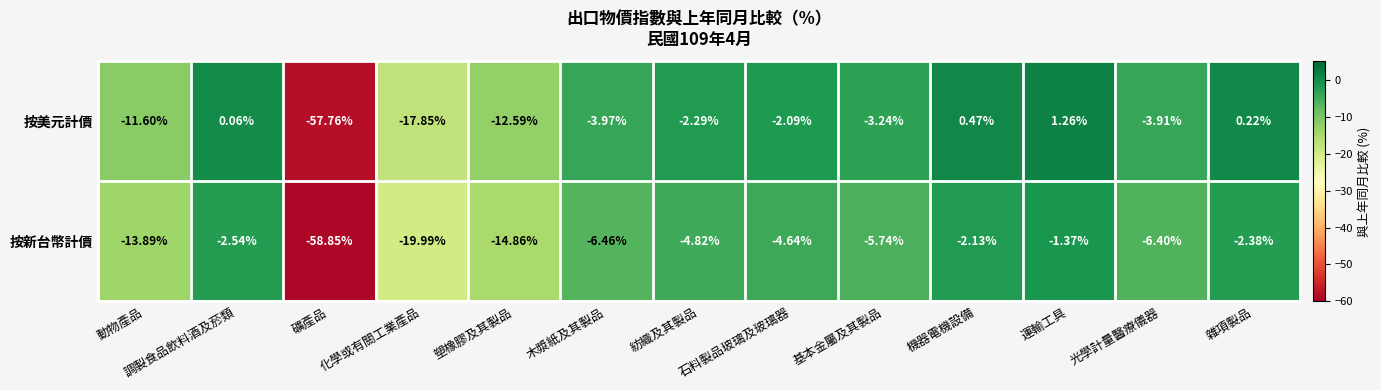

Count the number of data series in this chart.

2